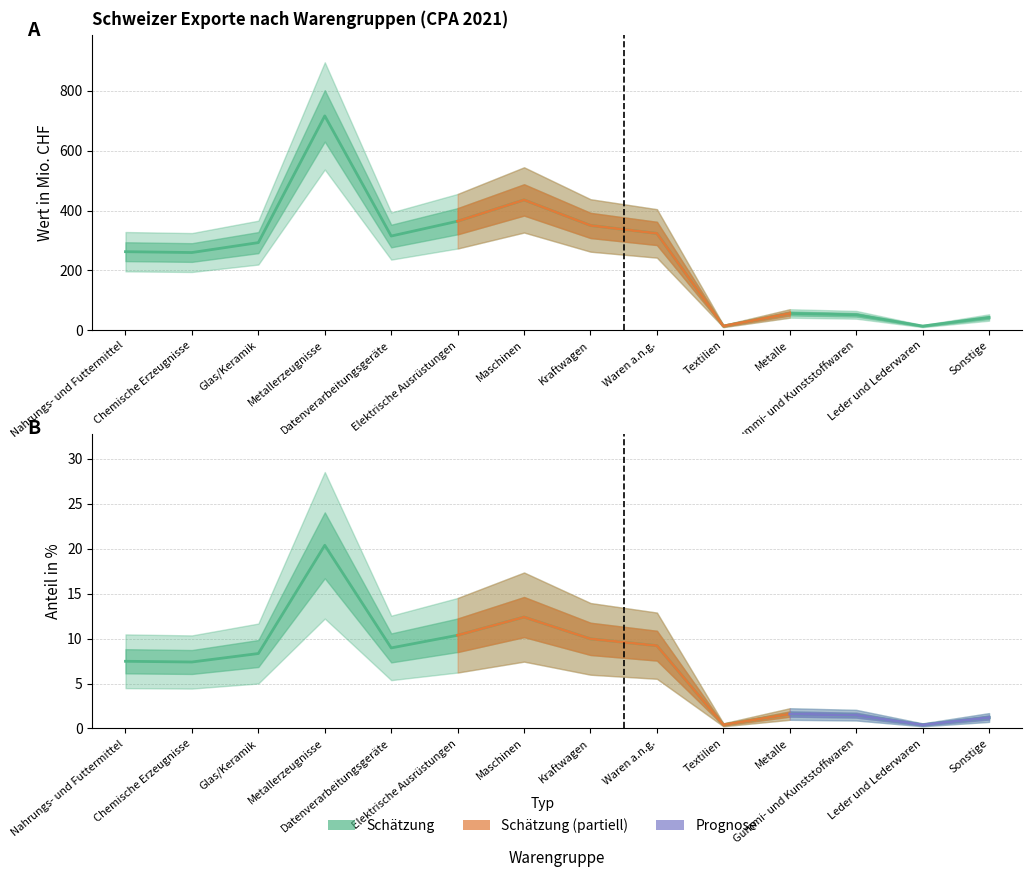

The Wert in Mio. CHF series shows 262.6 at Nahrungs- und Futtermittel. True or false?

True